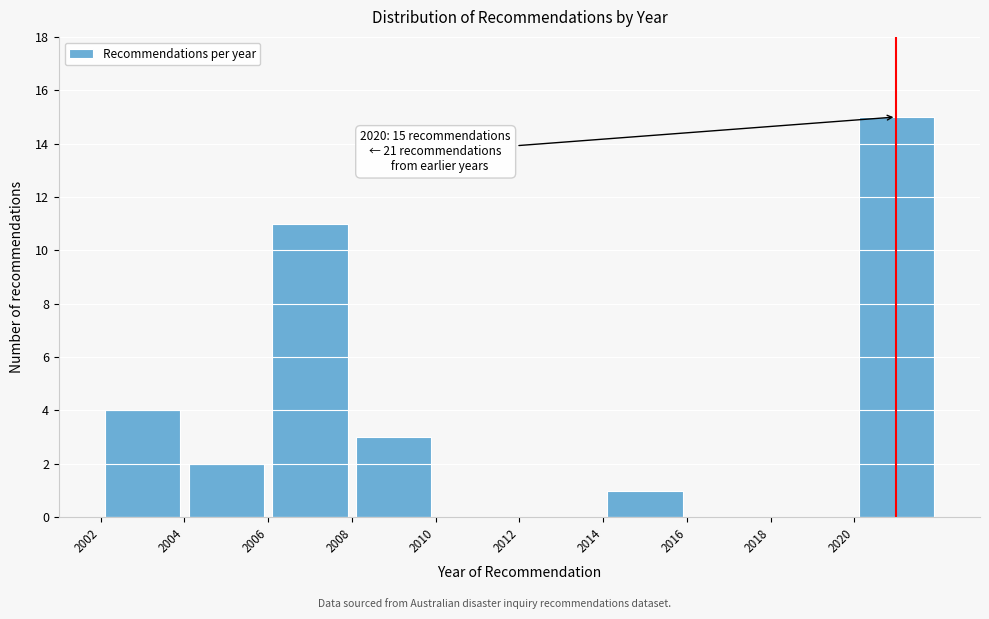

Over which range of the x-axis is the bar tallest?

2020 to 2022